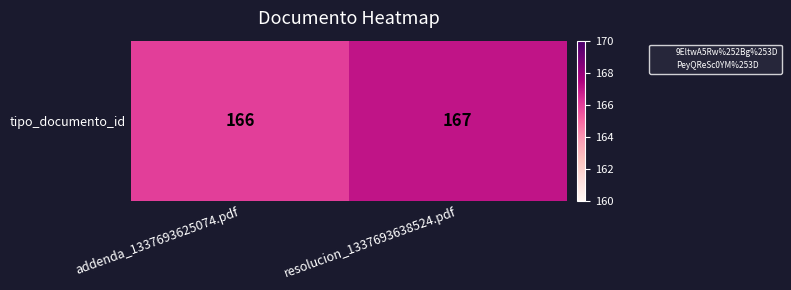

Where is the data nearest to the value 166?

addenda_1337693625074.pdf